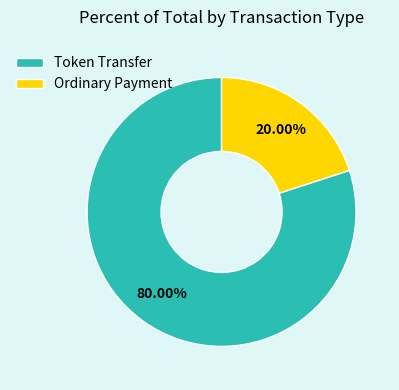

Count the number of slices in the pie.

2